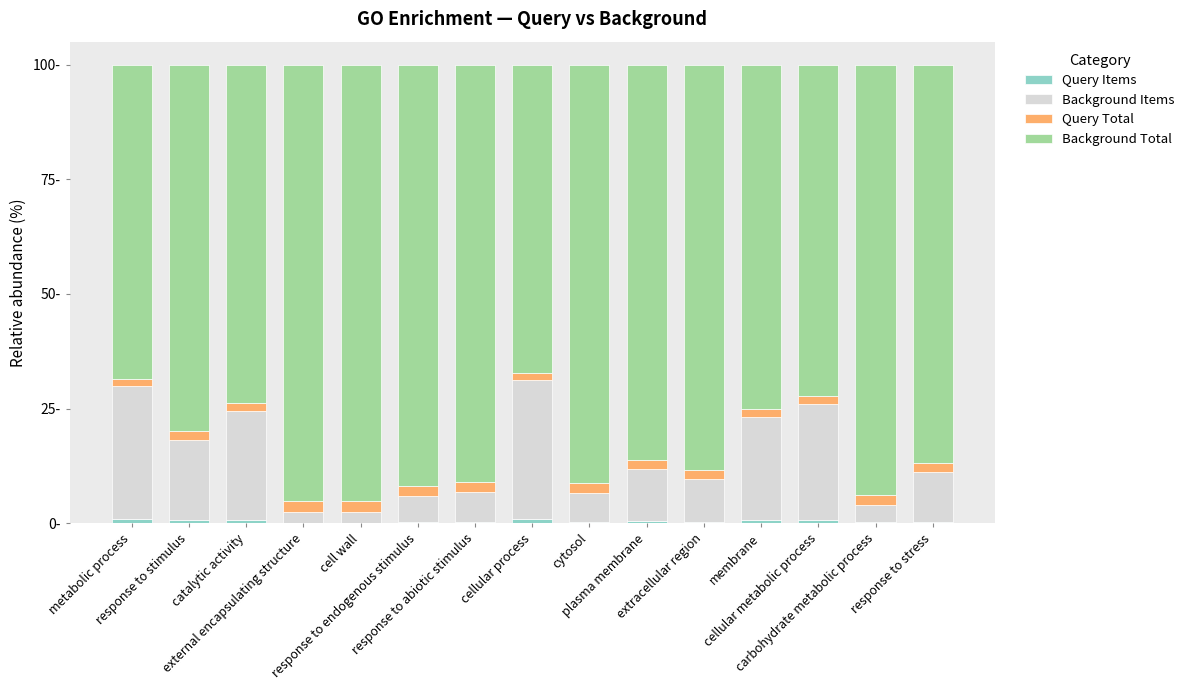

Is it true that Background Total equals 145.3 at plasma membrane?

False